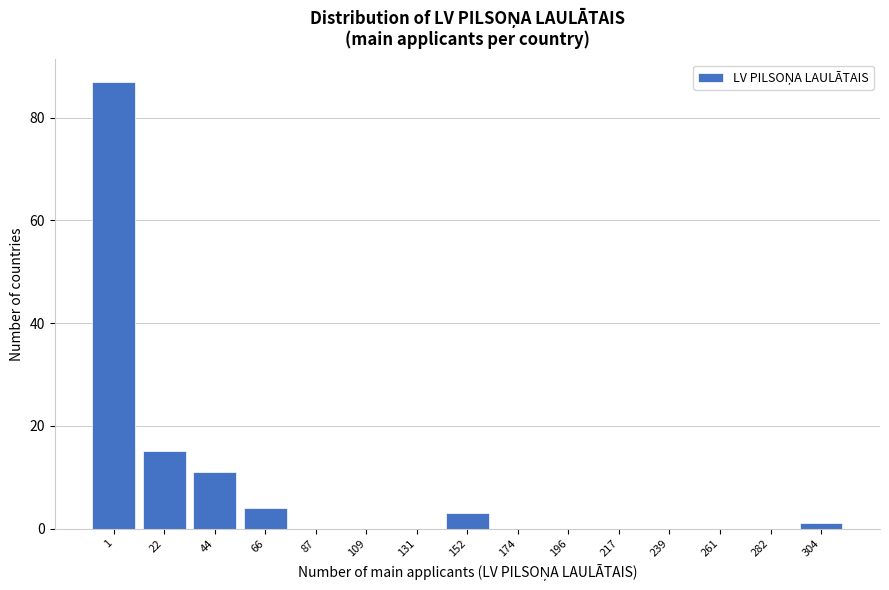

Reading left to right, transcribe all the data shown in this chart.

1=87	22=15	44=11	66=4	87=0	109=0	131=0	152=3	174=0	196=0	217=0	239=0	261=0	282=0	304=1